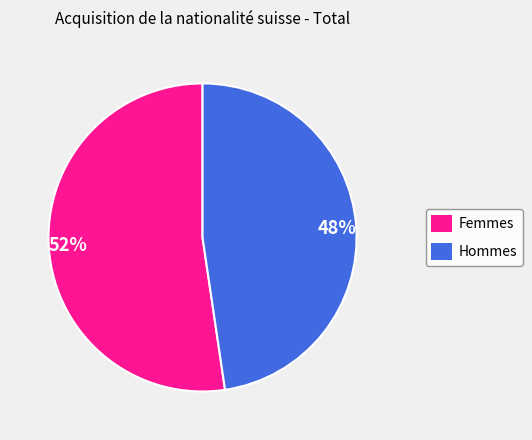

Is it true that Femmes is 63% of the pie?

False